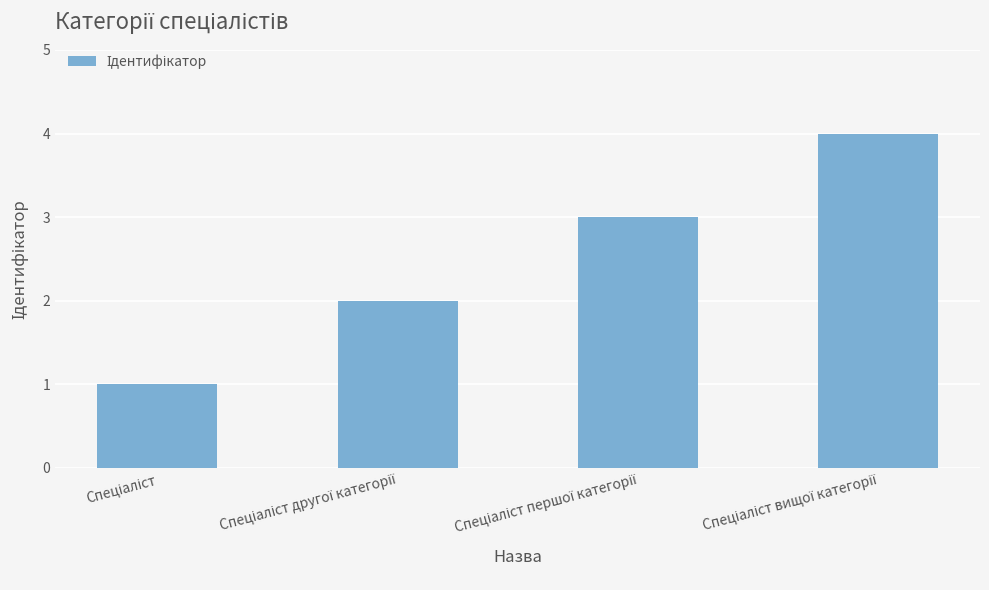

What is the difference between the maximum and minimum values?

3